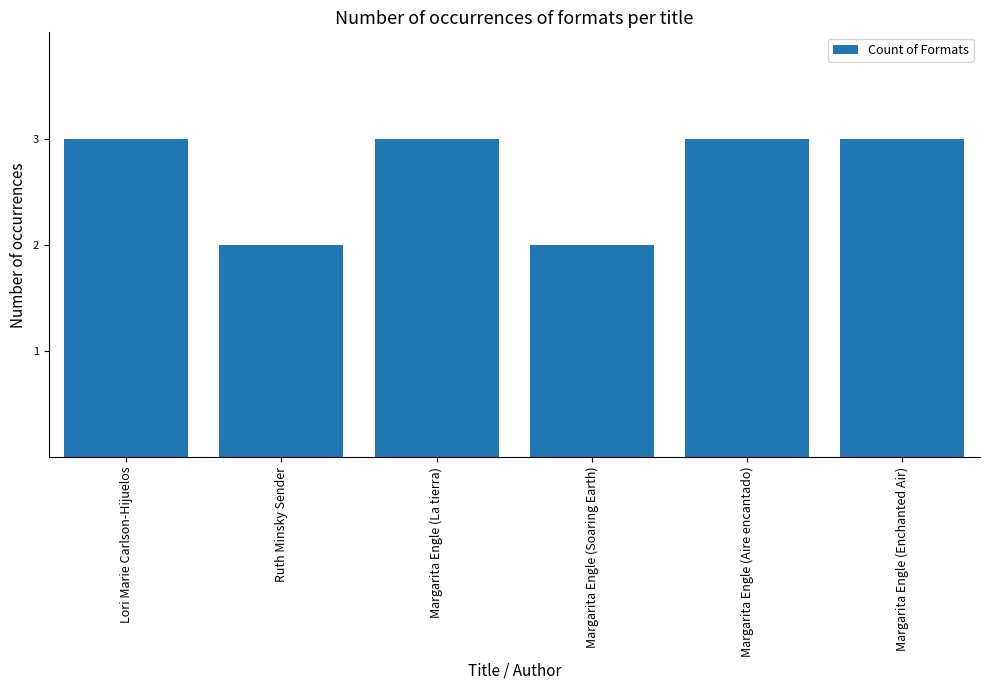

True or false: the data shows 2 at Margarita Engle (Soaring Earth).

True